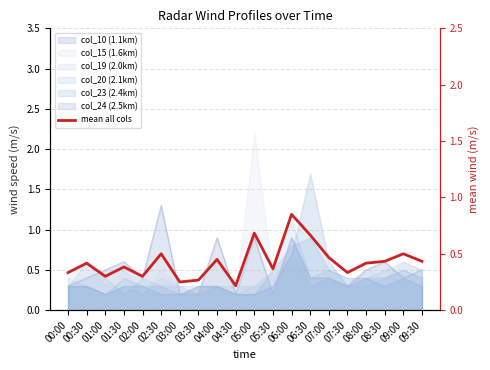

What is the approximate value at 00:00?

0.3